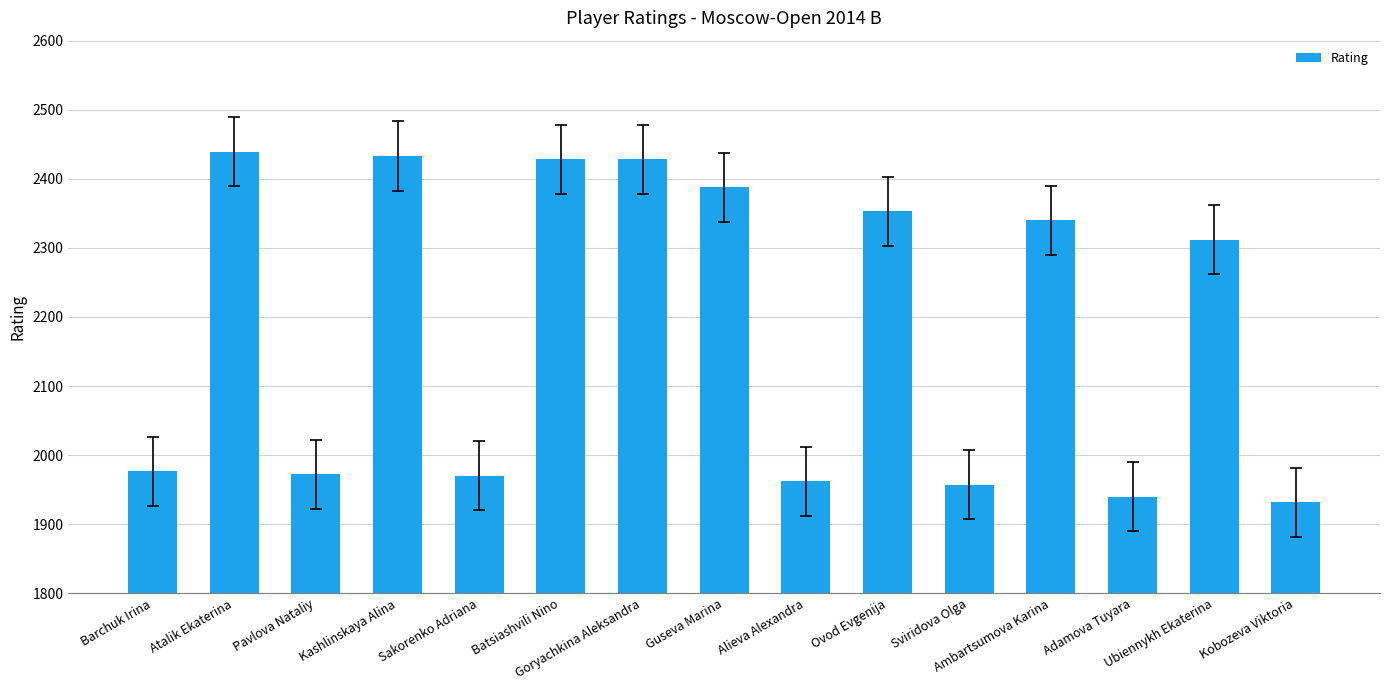

Is it true that the value at Sakorenko Adriana is 1970?

True